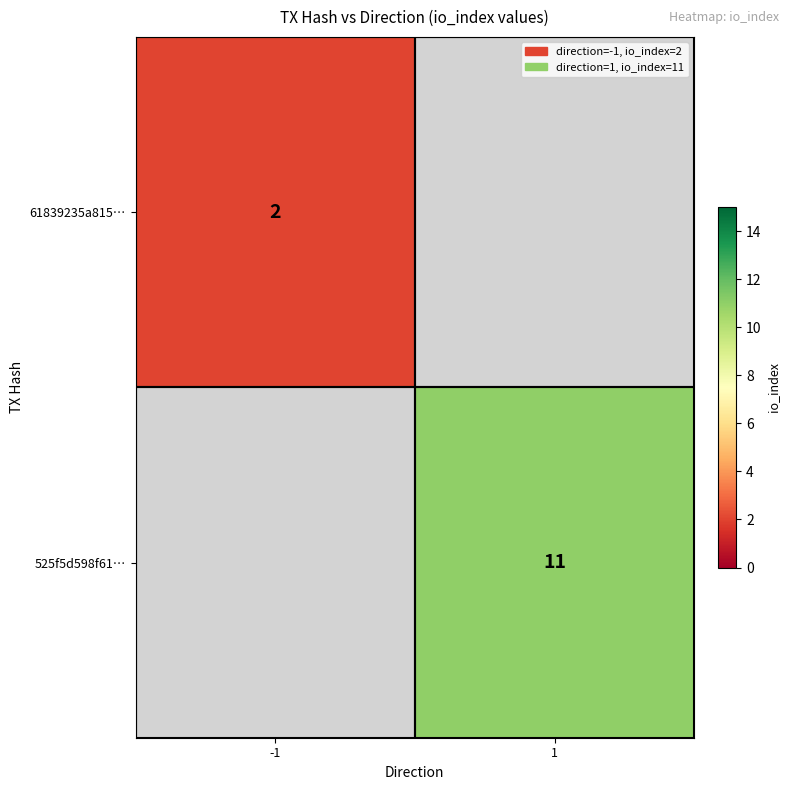

Between 1 and -1, which is larger?

-1